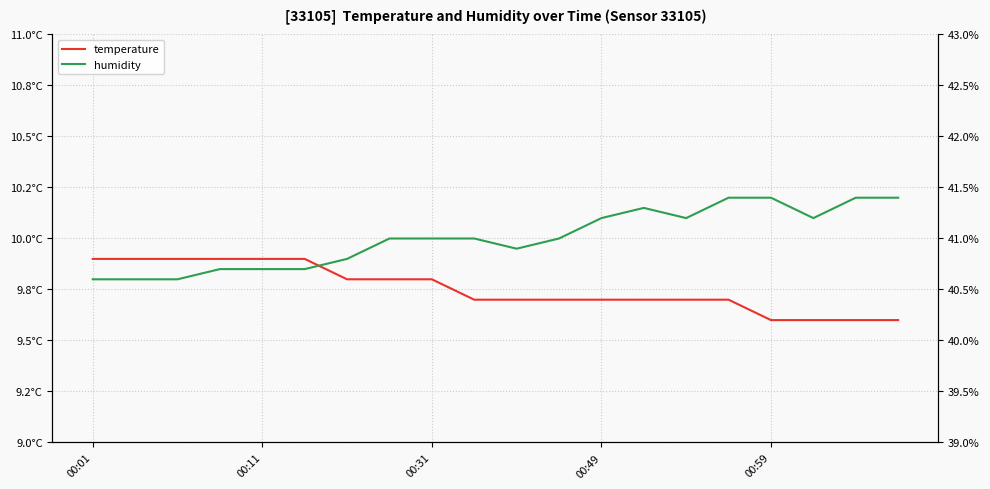

At how many categories does at least one series exceed 25?

20